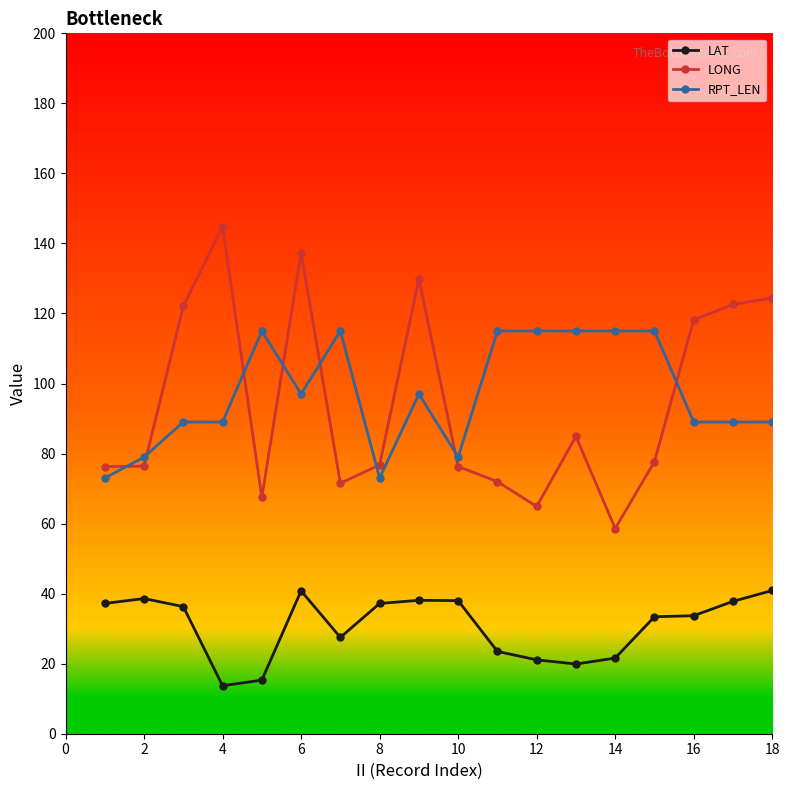

After their last crossing, which series has the higher values: LONG or RPT_LEN?

LONG